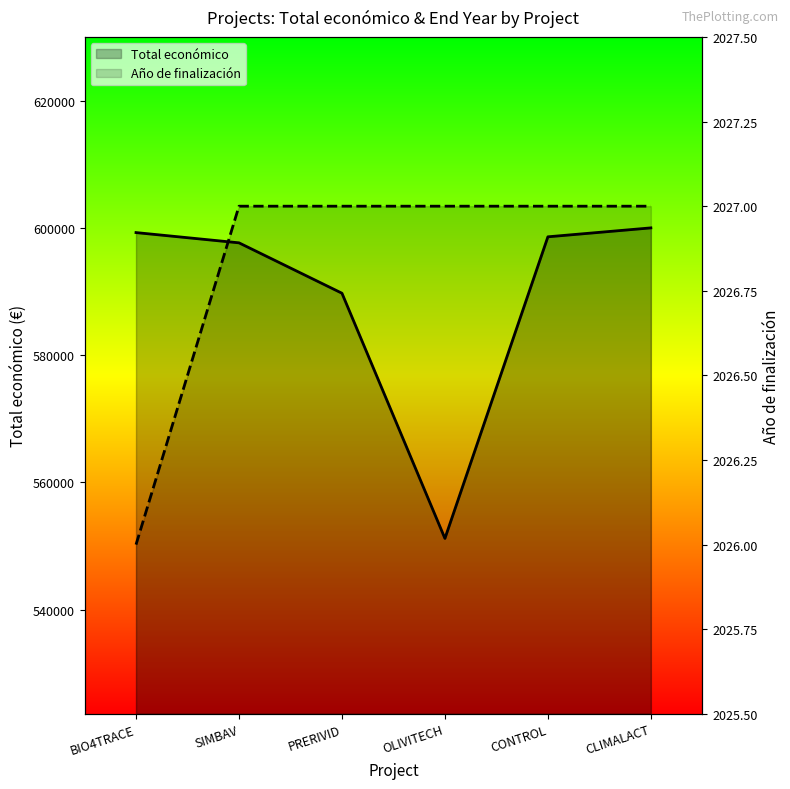

At which label does Total económico first exceed 598597?

BIO4TRACE